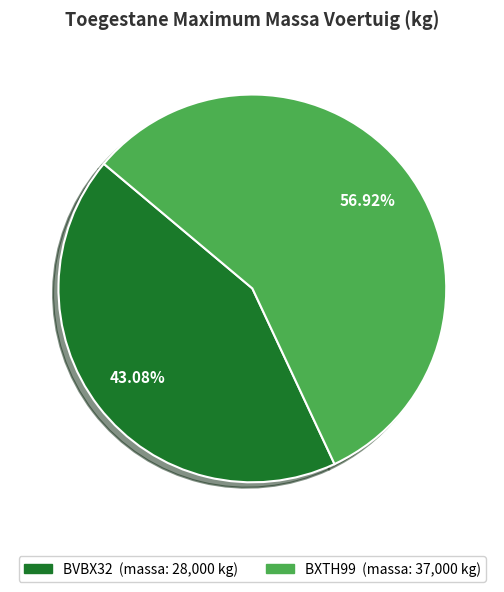

Combined, do BVBX32 and BXTH99 account for over 50%?

Yes